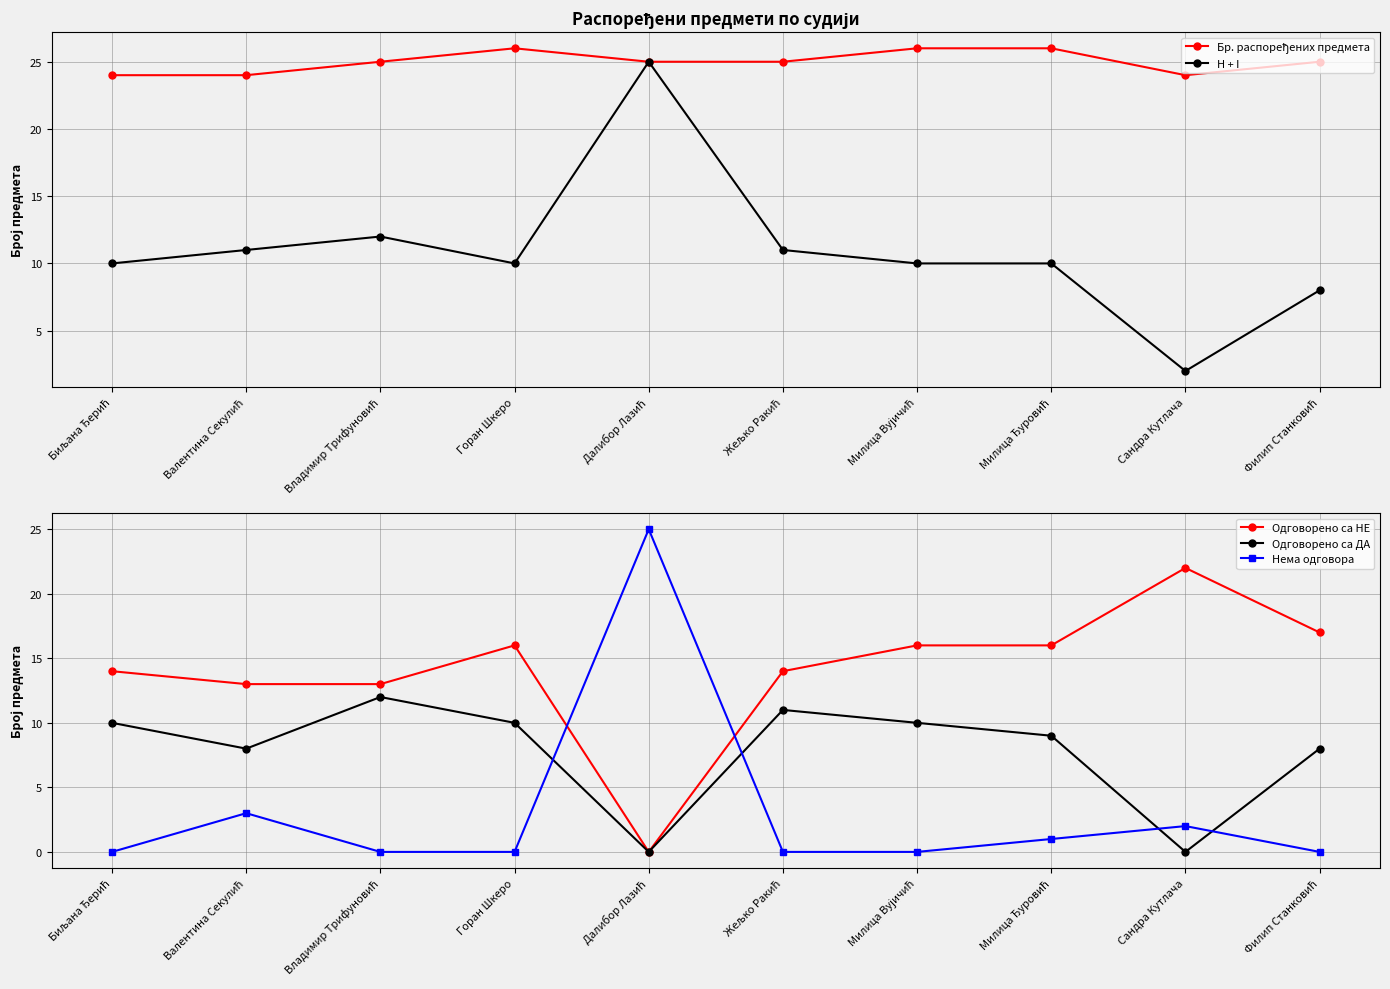

Is the value of Бр. распоређених предмета at Милица Ђуровић greater than the value of Одговорено са НЕ at Далибор Лазић?

Yes